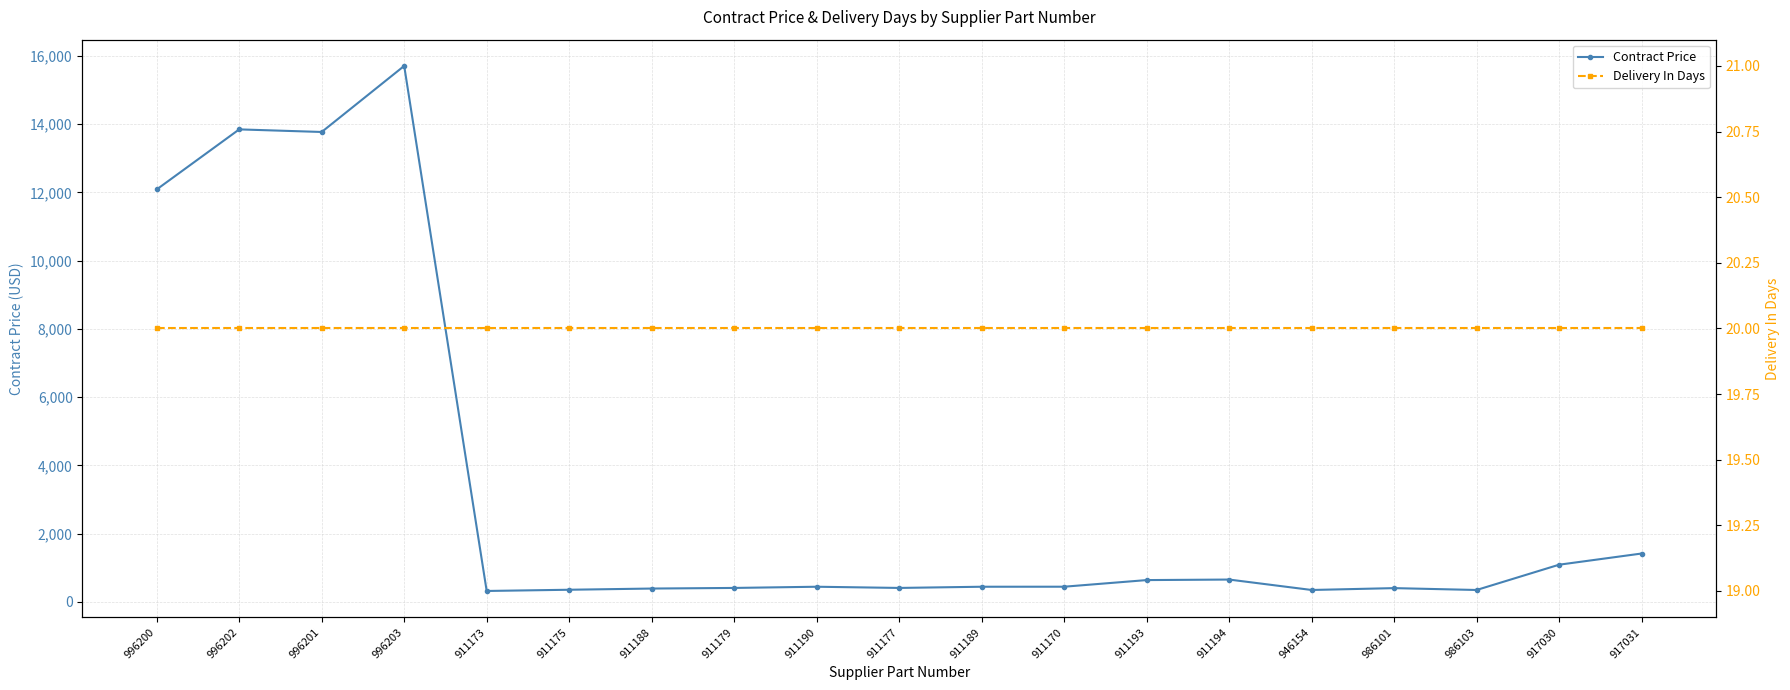

Which category has the lowest value across all series?

996200